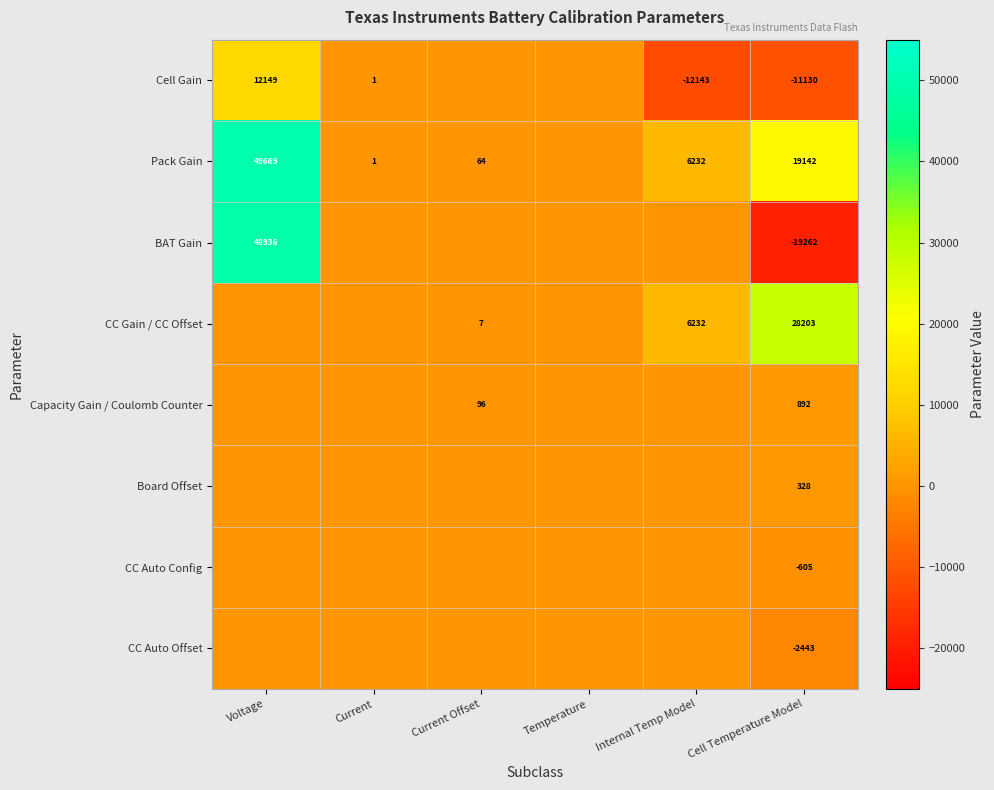

True or false: BAT Gain has a value of -19262 at Cell Temperature Model.

True